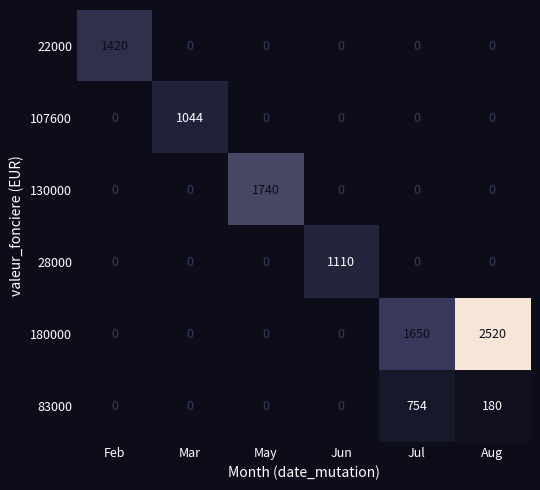

The value of 130000 at Jun is 1074. True or false?

False